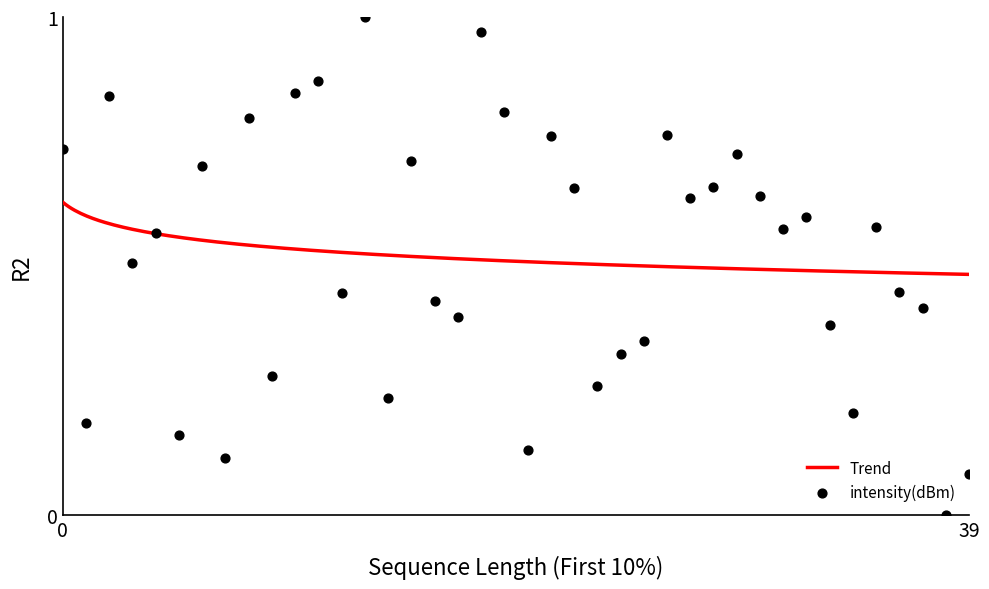

What is the change in value from 23 to 38?

-0.3